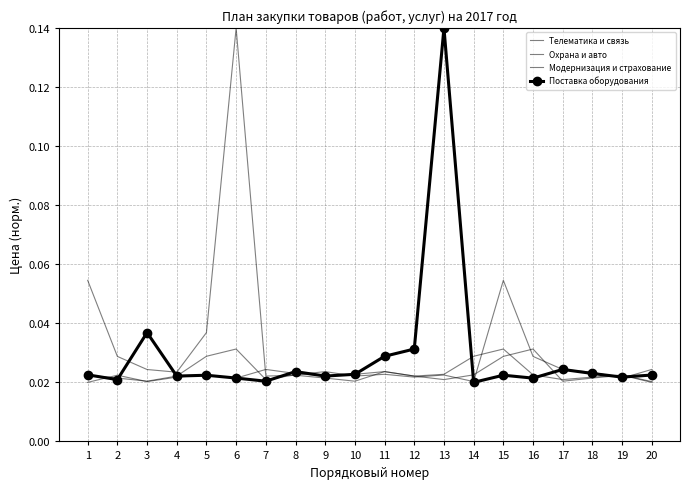

List the labels in order of Телематика и связь value, largest first.

15, 6, 5, 16, 20, 17, 9, 18, 11, 8, 13, 1, 10, 4, 12, 2, 19, 7, 3, 14